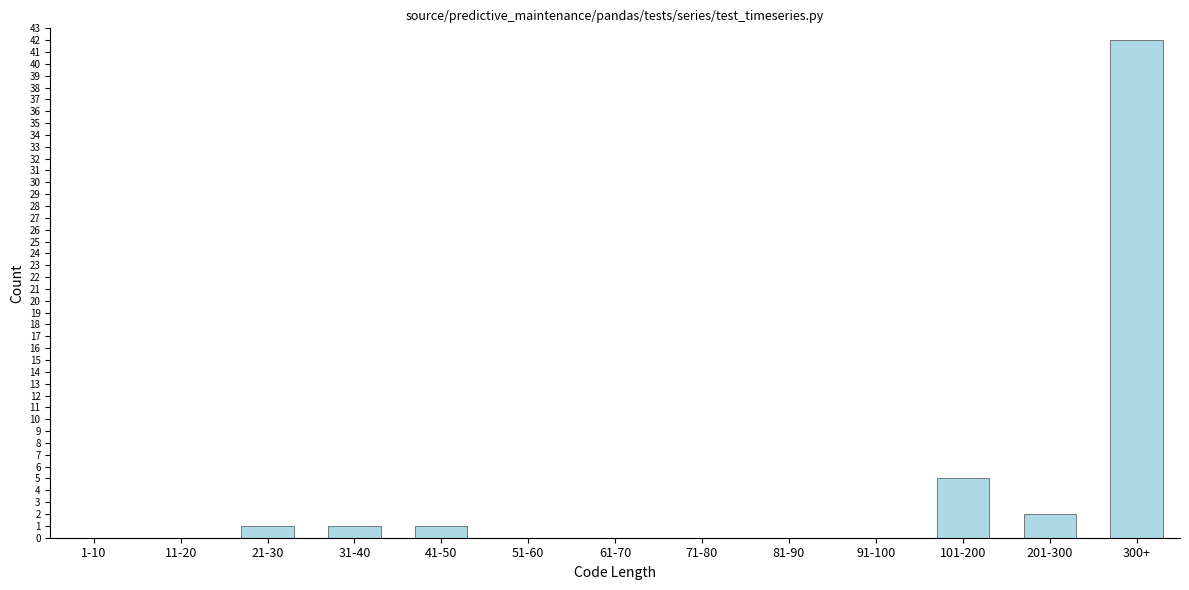

Reading left to right, extract all data points from this chart.

1-10=0	11-20=0	21-30=1	31-40=1	41-50=1	51-60=0	61-70=0	71-80=0	81-90=0	91-100=0	101-200=5	201-300=2	300+=42